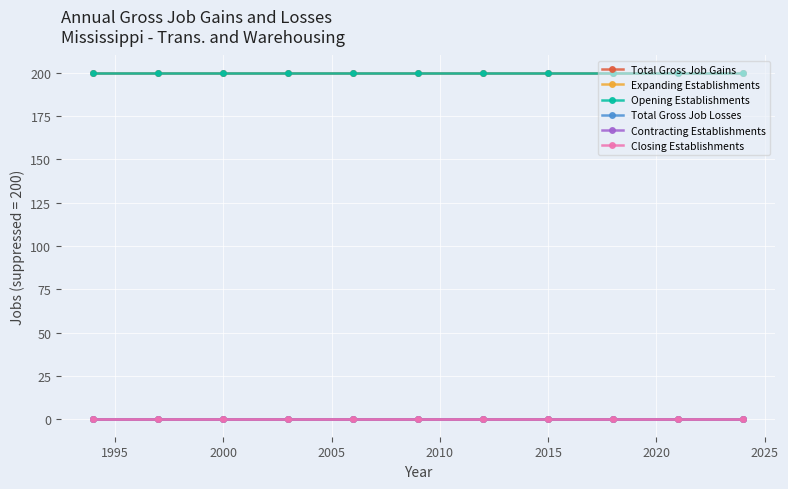

Is this an area chart (filled region under the line)?

No